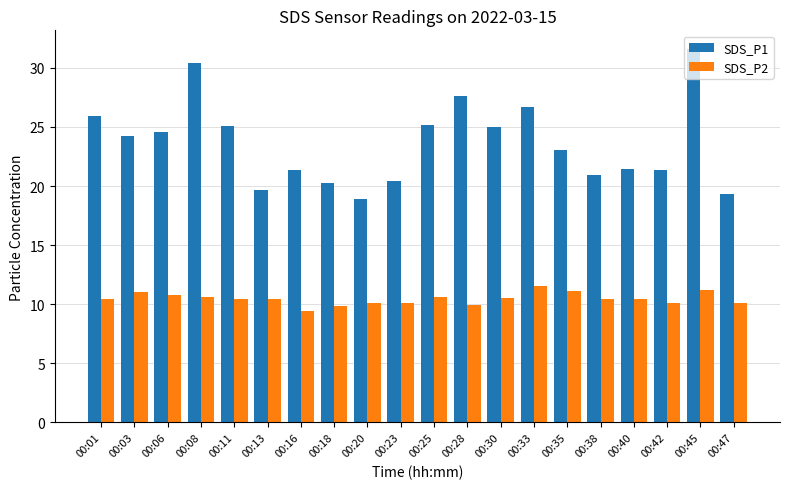

What is the maximum value for SDS_P2?

11.5